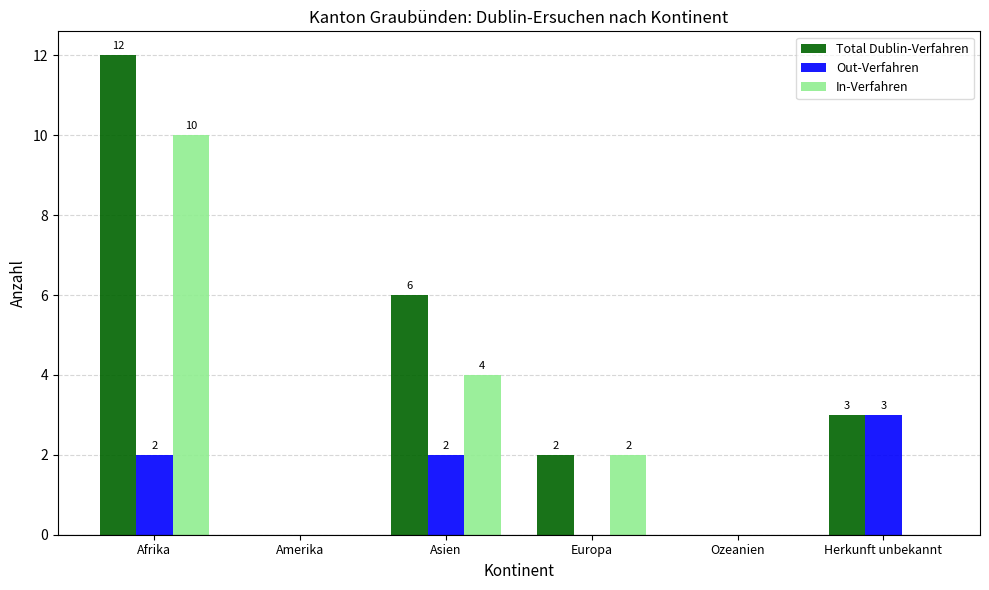

What is the total value across all series at Afrika?

24